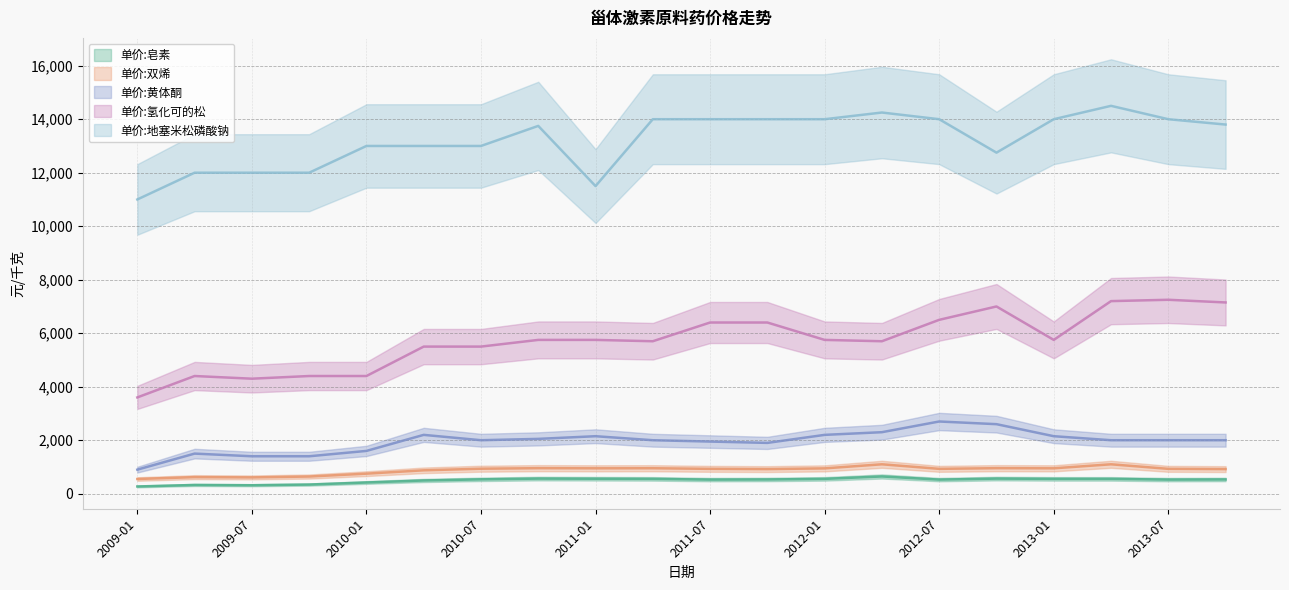

How many distinct data groups are displayed?

5